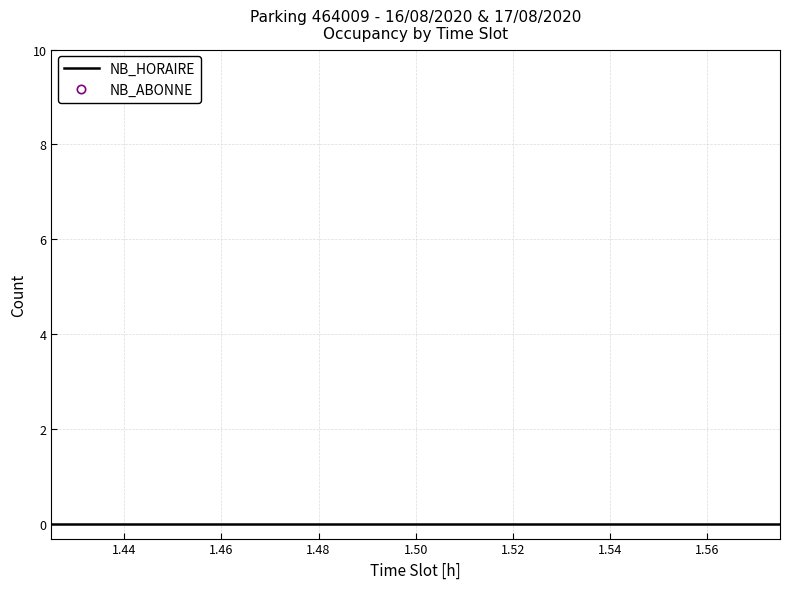

True or false: NB_ABONNE has a value of 2 at 1.50.

True